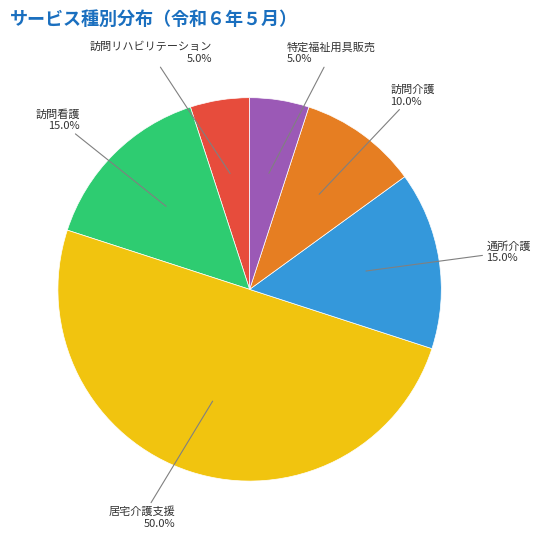

How many slices are in this pie chart?

6